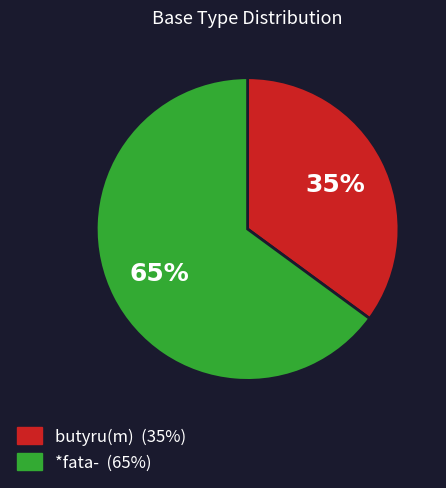

Rank the categories by value from highest to lowest.

*fata-, butyru(m)